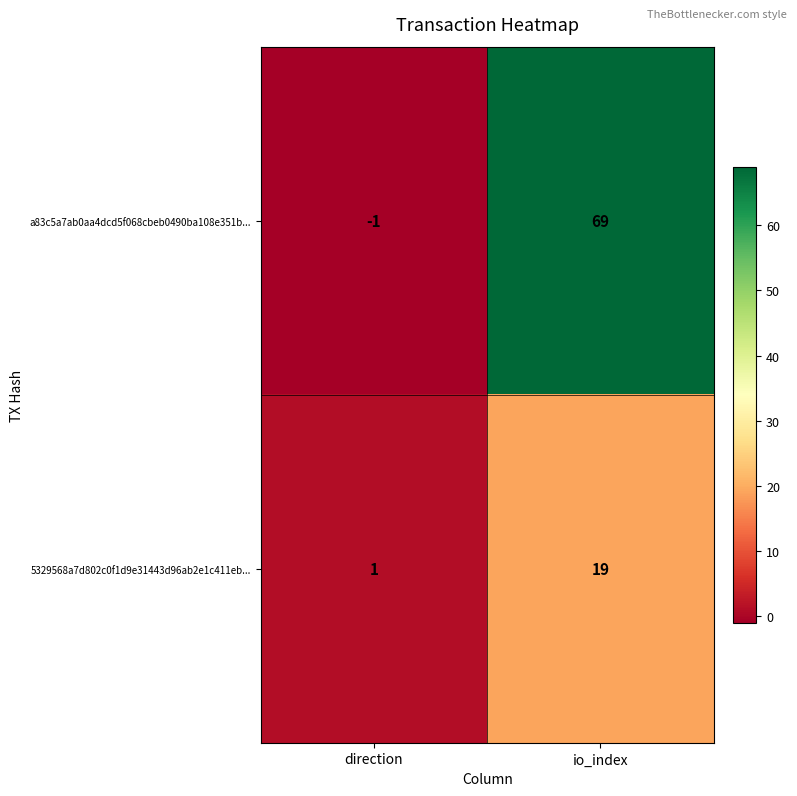

What is the sum of the a83c5a7ab0aa4dcd5f068cbeb0490ba108e351b... values at io_index and direction?

68